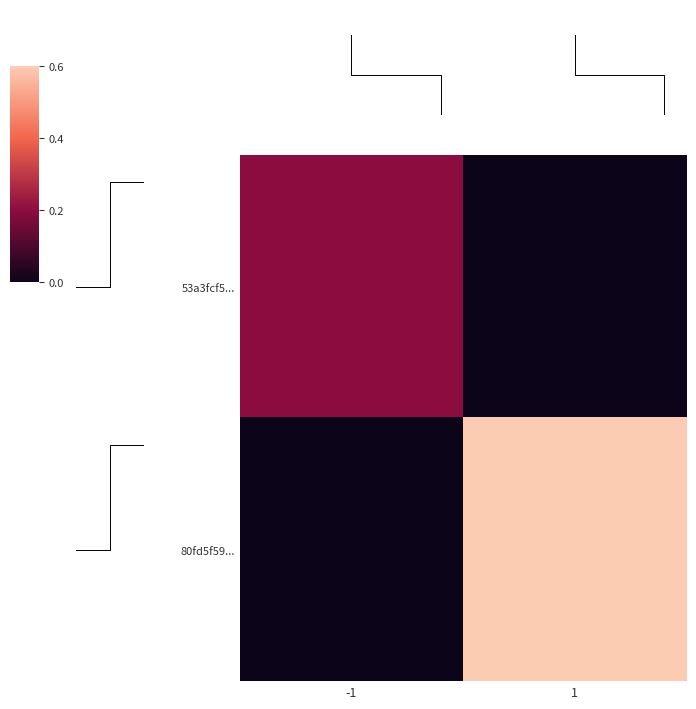

How many 53a3fcf5... values are between 0 and 1?

2